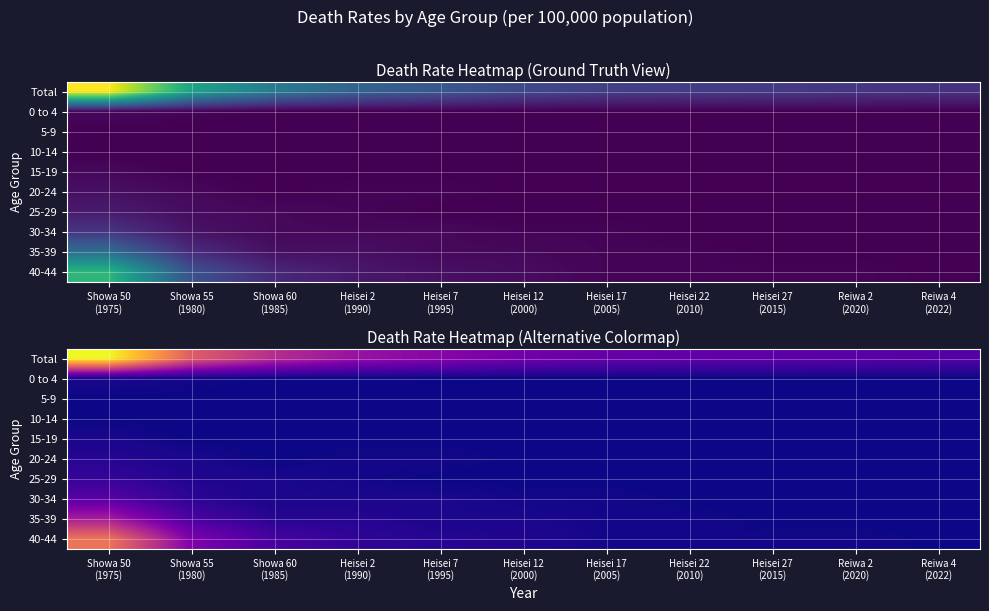

Which series has the largest total across all categories?

Total